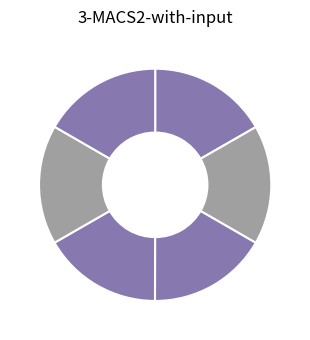

Is there a majority slice in this chart?

No